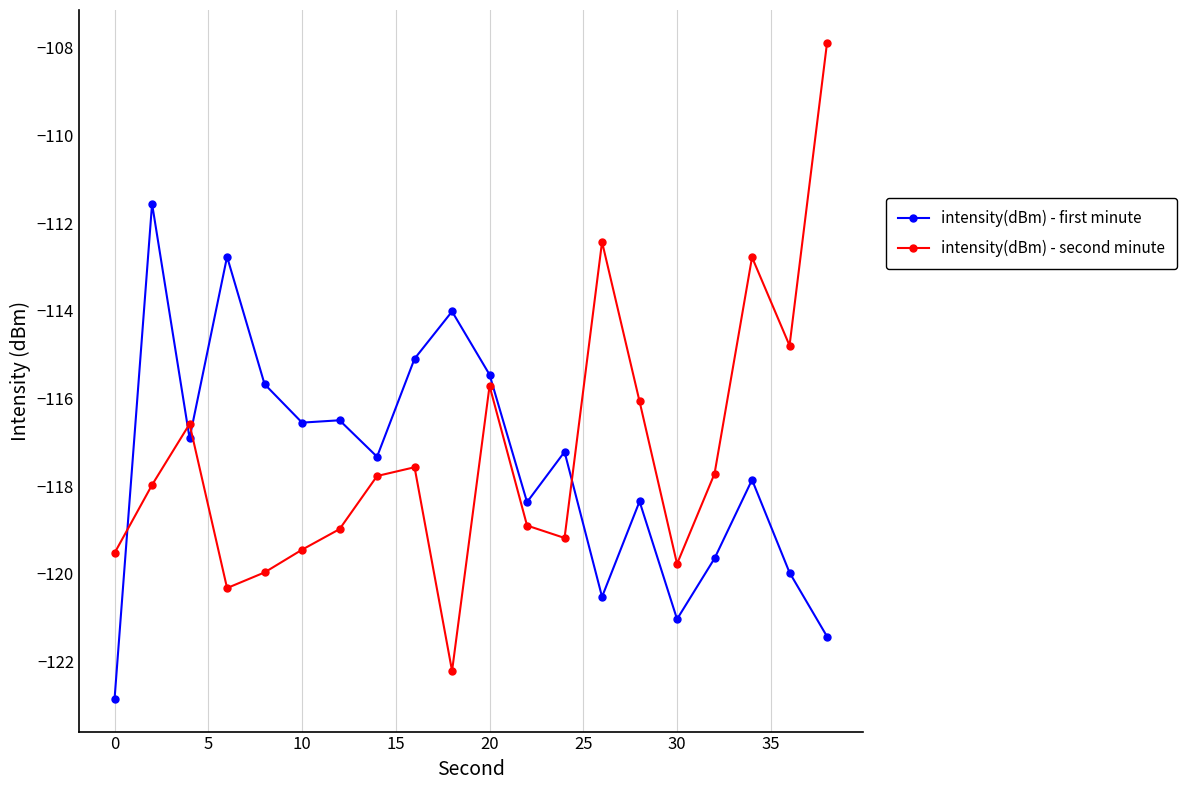

What is the minimum value for intensity(dBm) - first minute?

-122.9